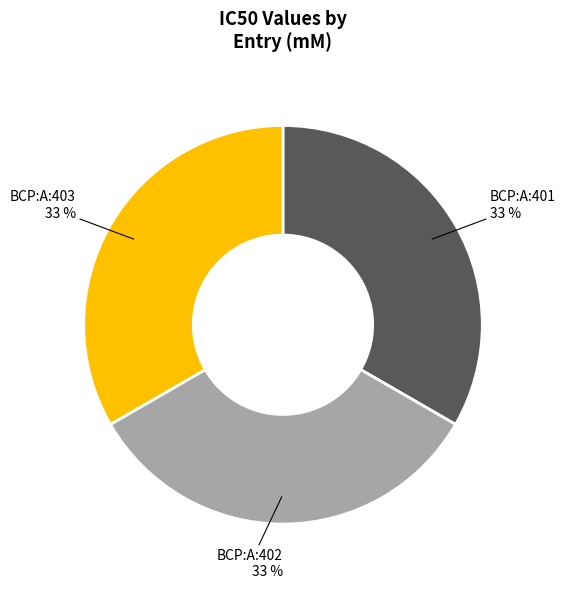

Count the number of slices in the pie.

3